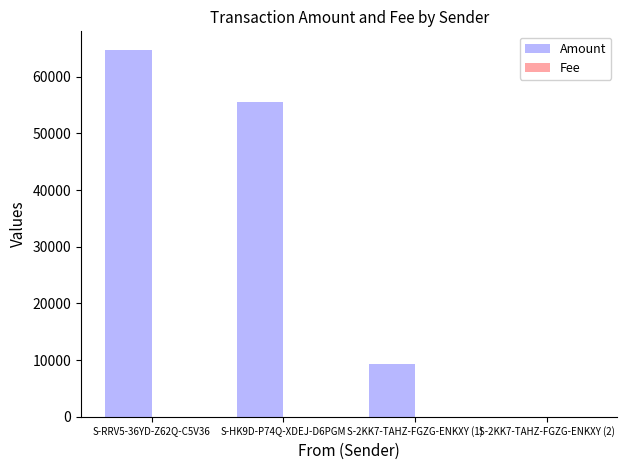

Which series has the widest spread of values?

Amount